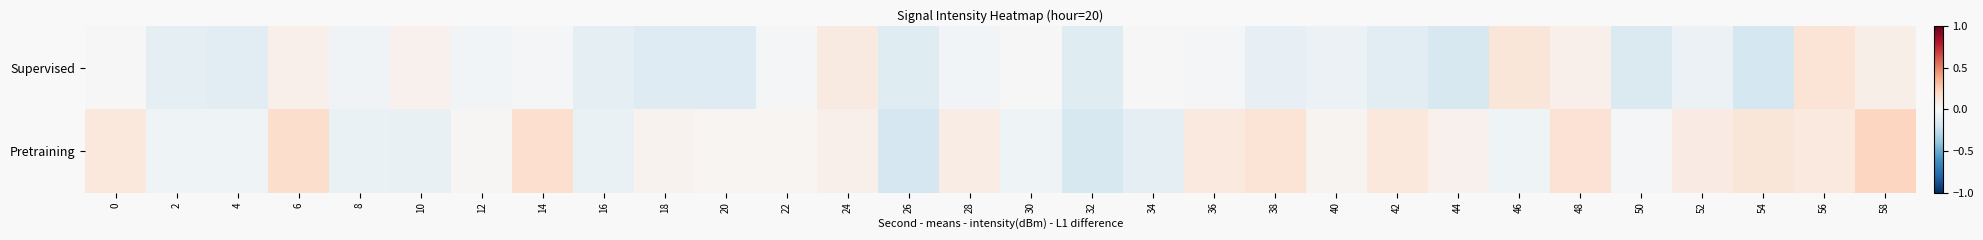

Which series has the largest total across all categories?

Pretraining